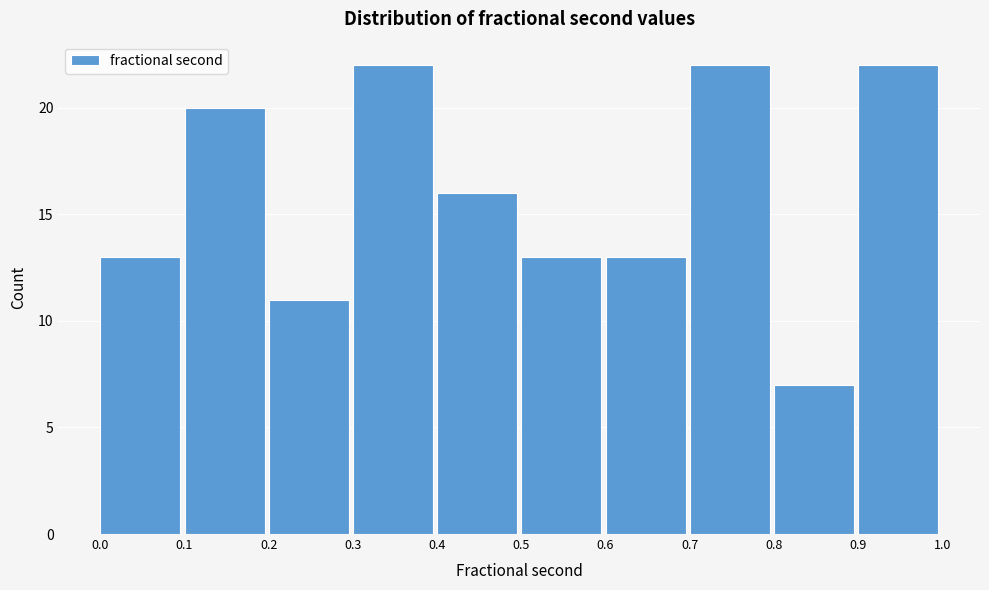

Reading left to right, transcribe this chart: for each bar, give the range it covers on the x-axis and its height. The values are not printed on the chart, so give them approximately, as read against the axis.

0.0 to 0.1: 13
0.1 to 0.2: 20
0.2 to 0.3: 11
0.3 to 0.4: 22
0.4 to 0.5: 16
0.5 to 0.6: 13
0.6 to 0.7: 13
0.7 to 0.8: 22
0.8 to 0.9: 7
0.9 to 1.0: 22